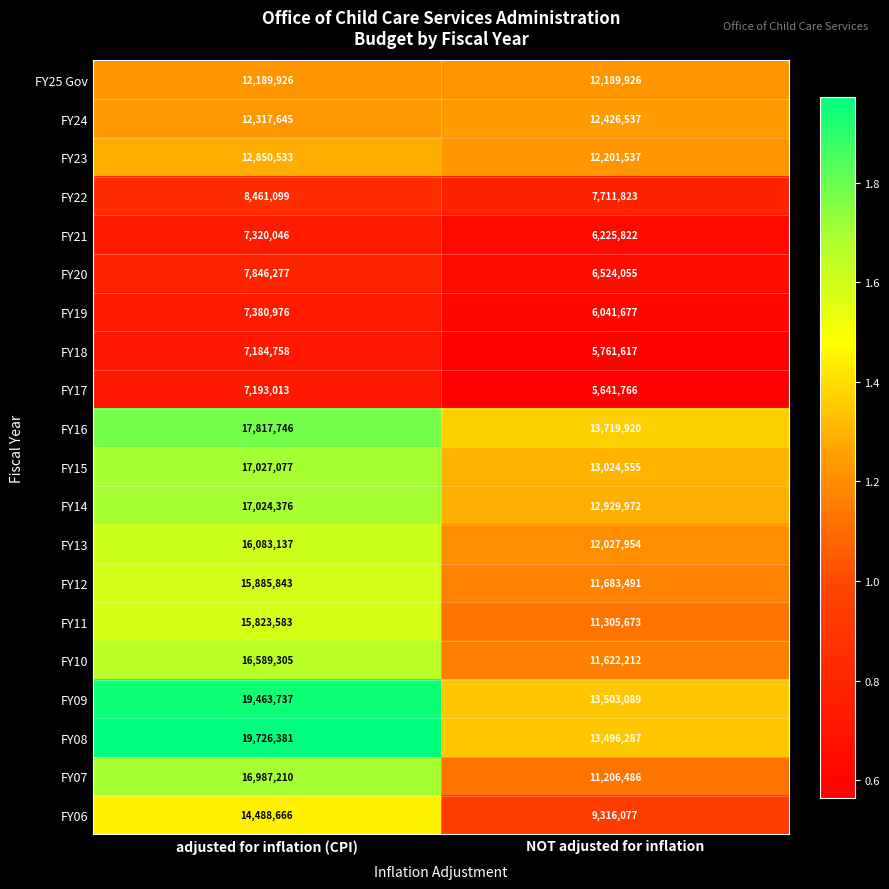

At which category is the sum across all series the highest?

adjusted for inflation (CPI)